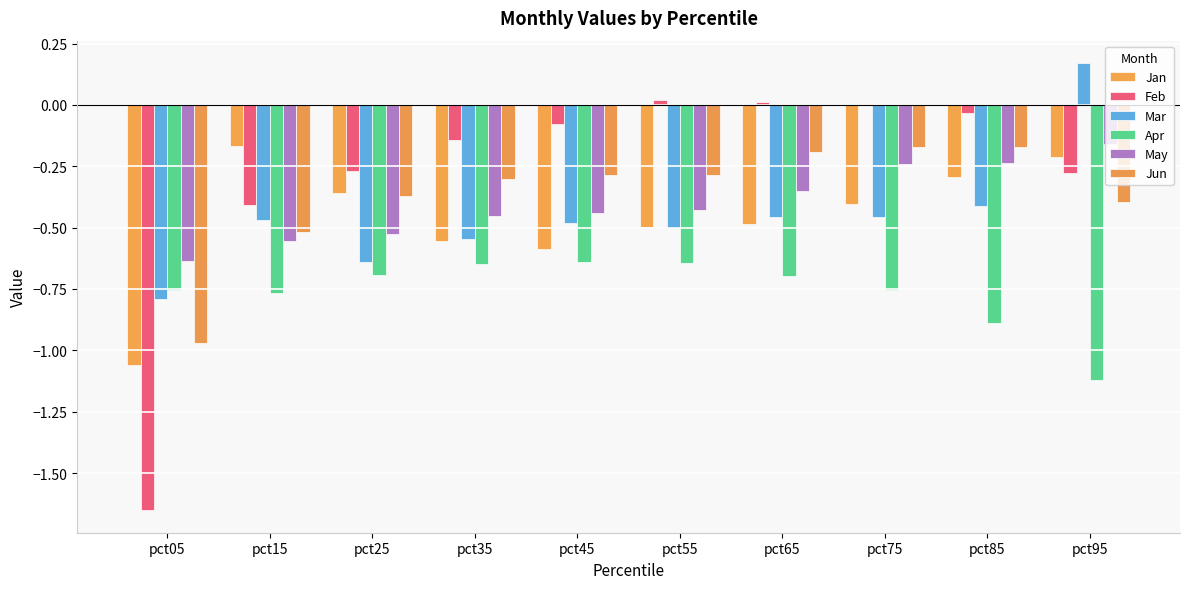

How many groups of bars are there?

10